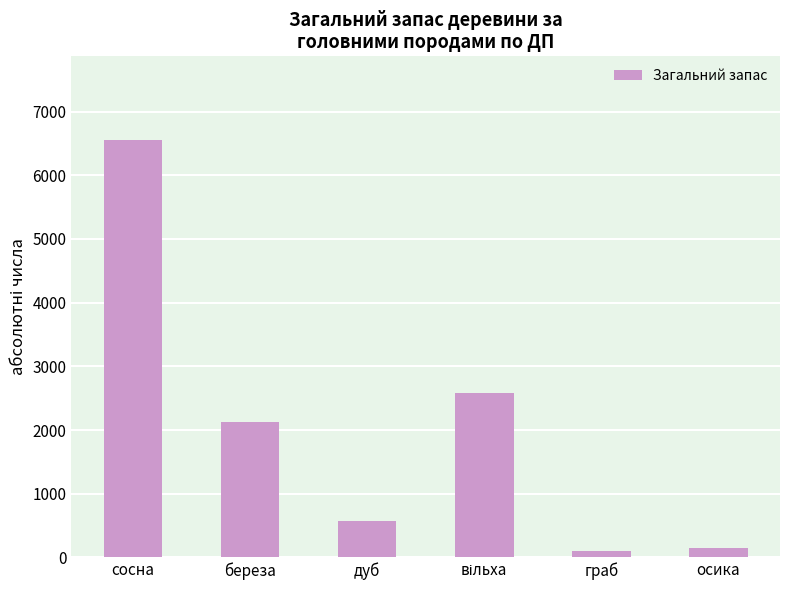

Count the number of data series in this chart.

1